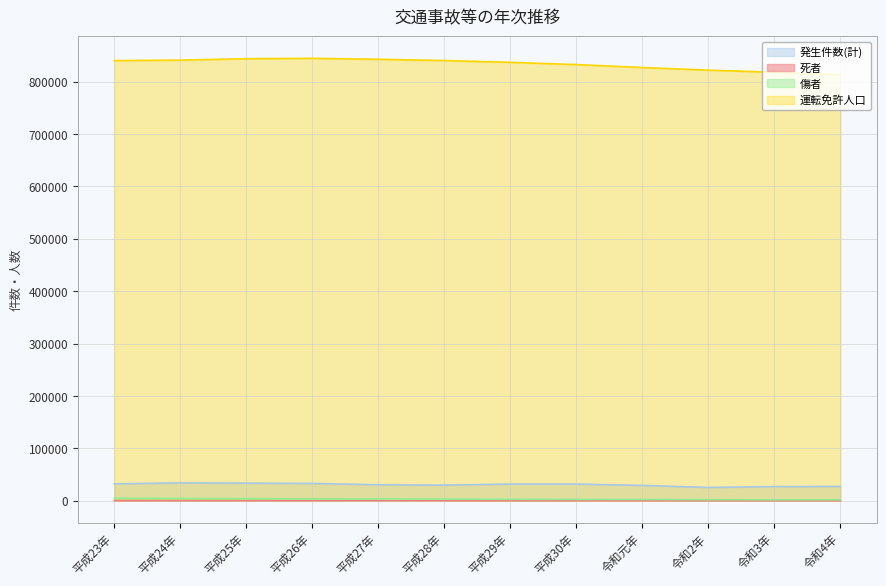

Is it true that 傷者 equals 3837 at 平成25年?

True